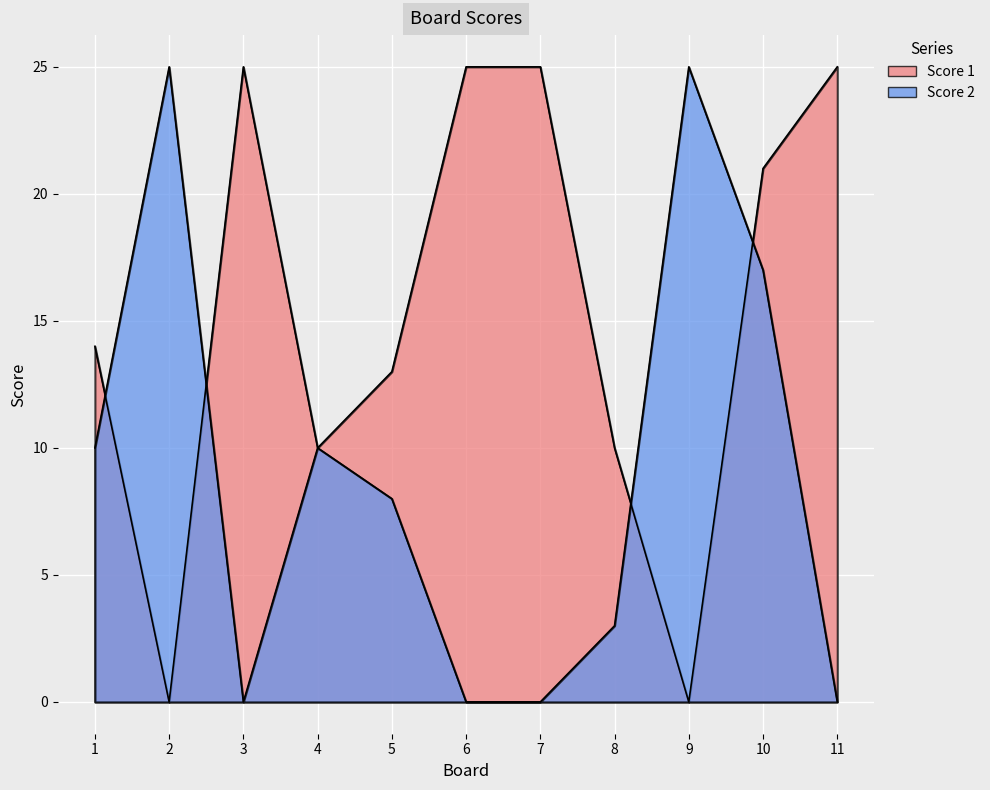

Is it true that Score 2 equals 8 at 5?

True